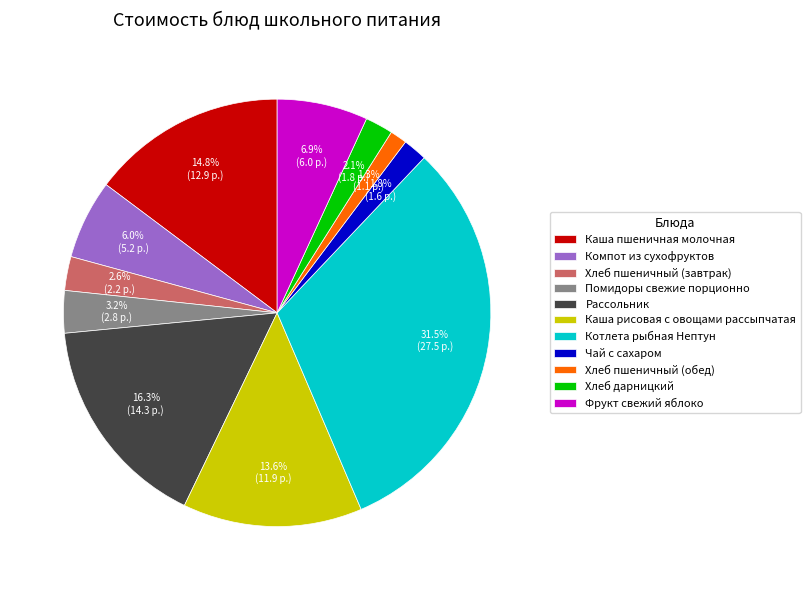

To the nearest percent, what is the difference between the Рассольник and Хлеб пшеничный (завтрак) slice percentages?

14%